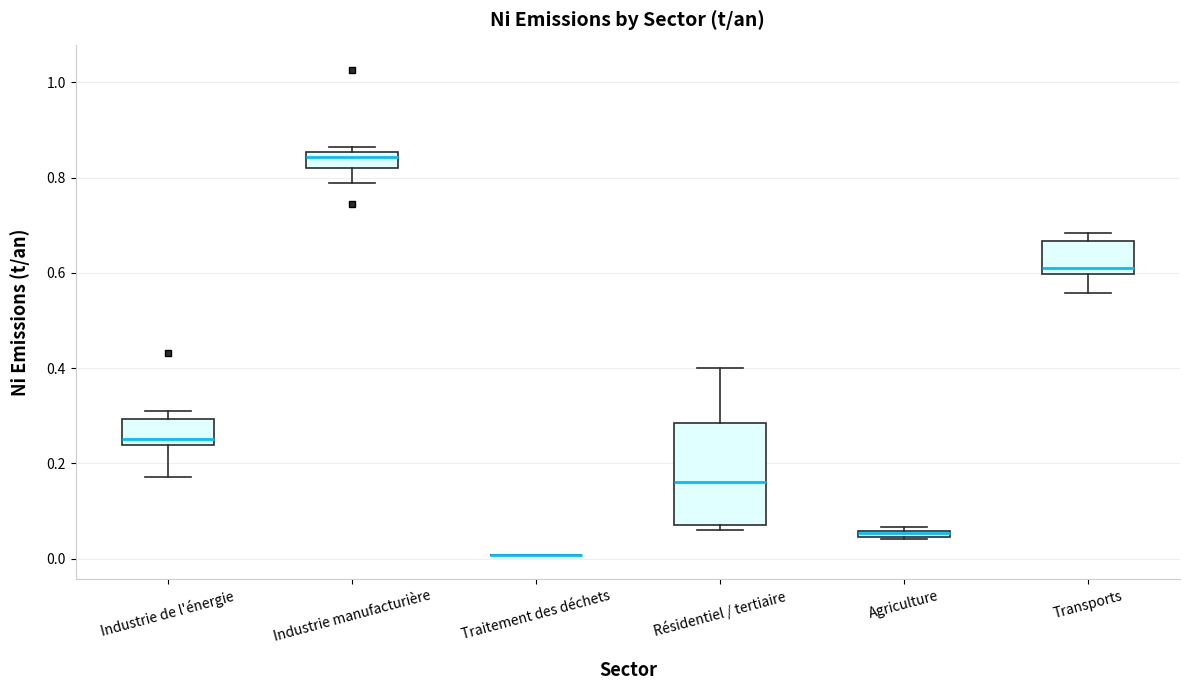

Where does the median line of the box for Industrie de l'énergie sit on the y-axis? The values are not printed on the chart, so give them approximately, as read against the axis.

0.26